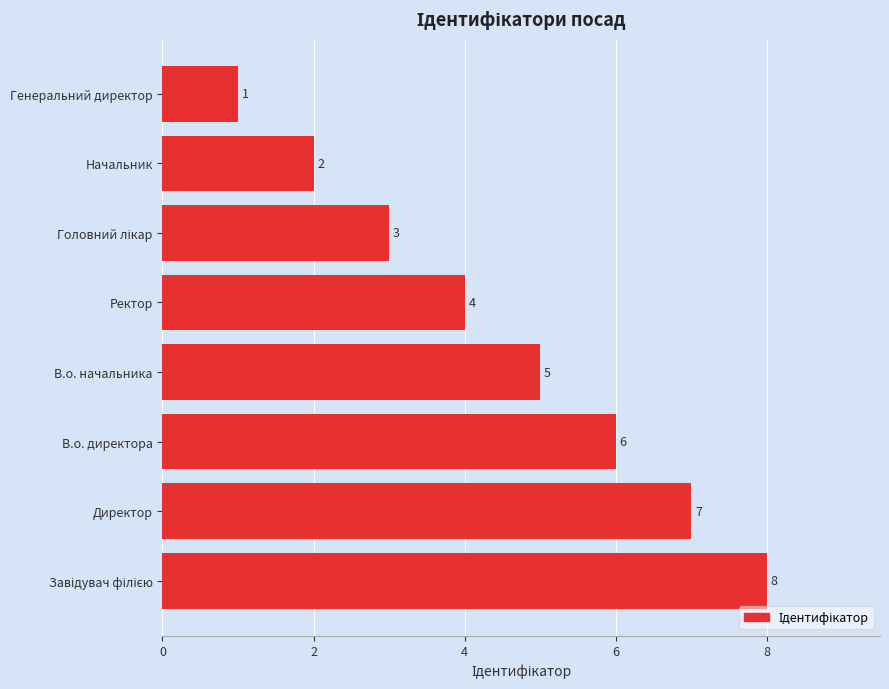

The chart shows a value of 8 at В.о. начальника. True or false?

False